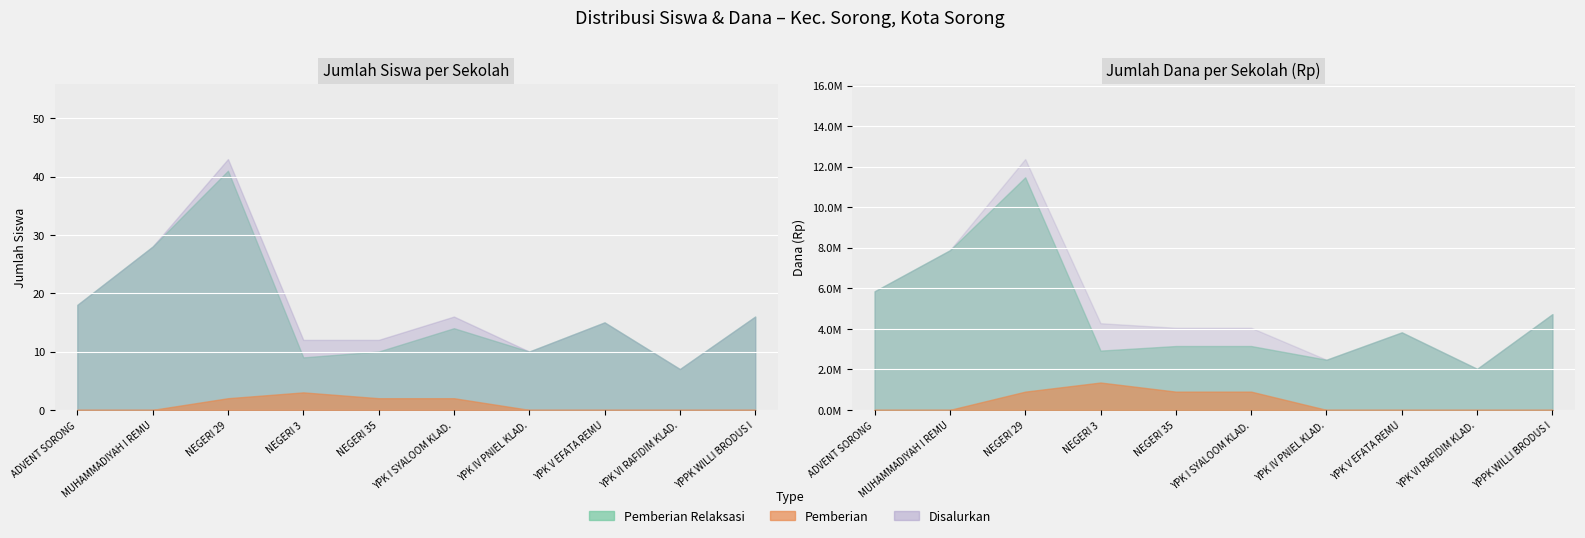

How many values in the Pemberian Relaksasi (Siswa) series exceed 15?

4